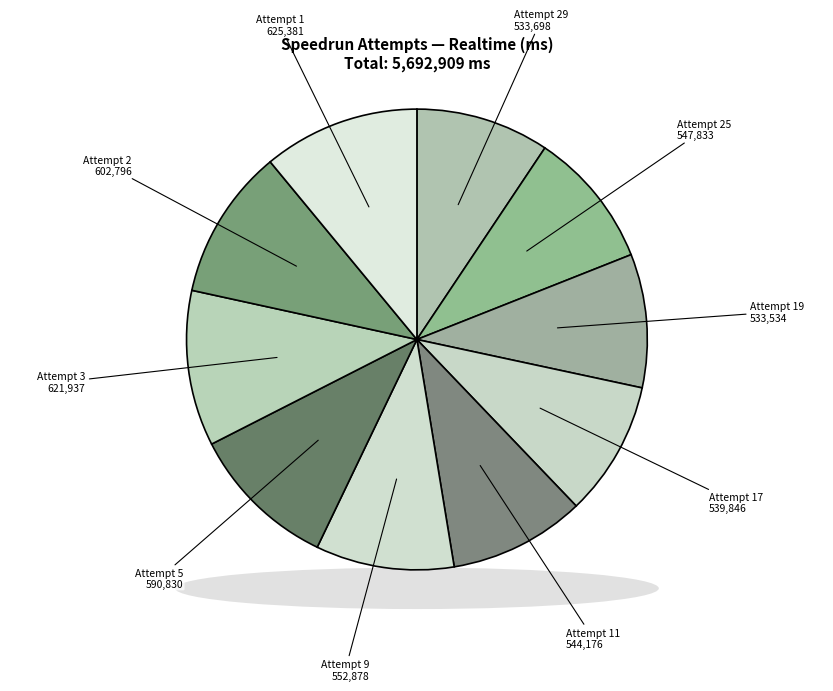

Which category has the smallest portion of the pie?

Attempt 19